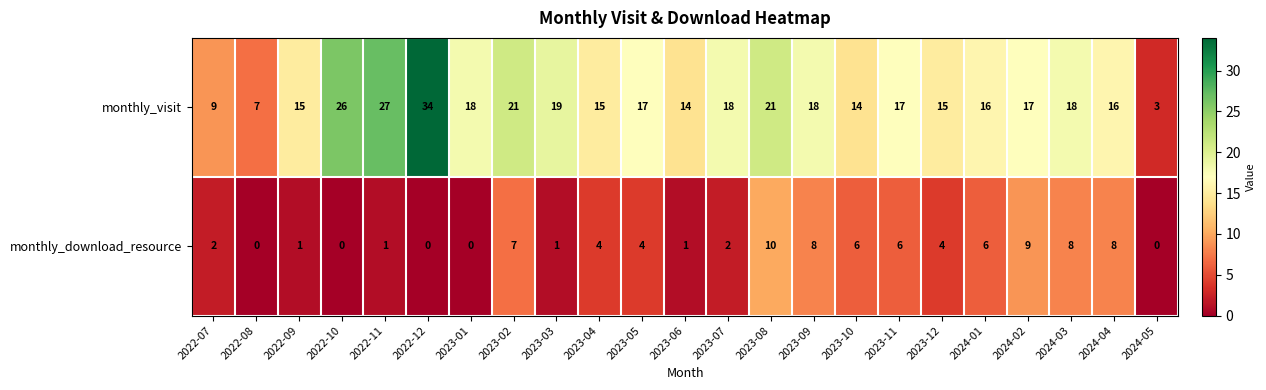

What is the difference between the maximum and minimum values in the monthly_visit series?

31